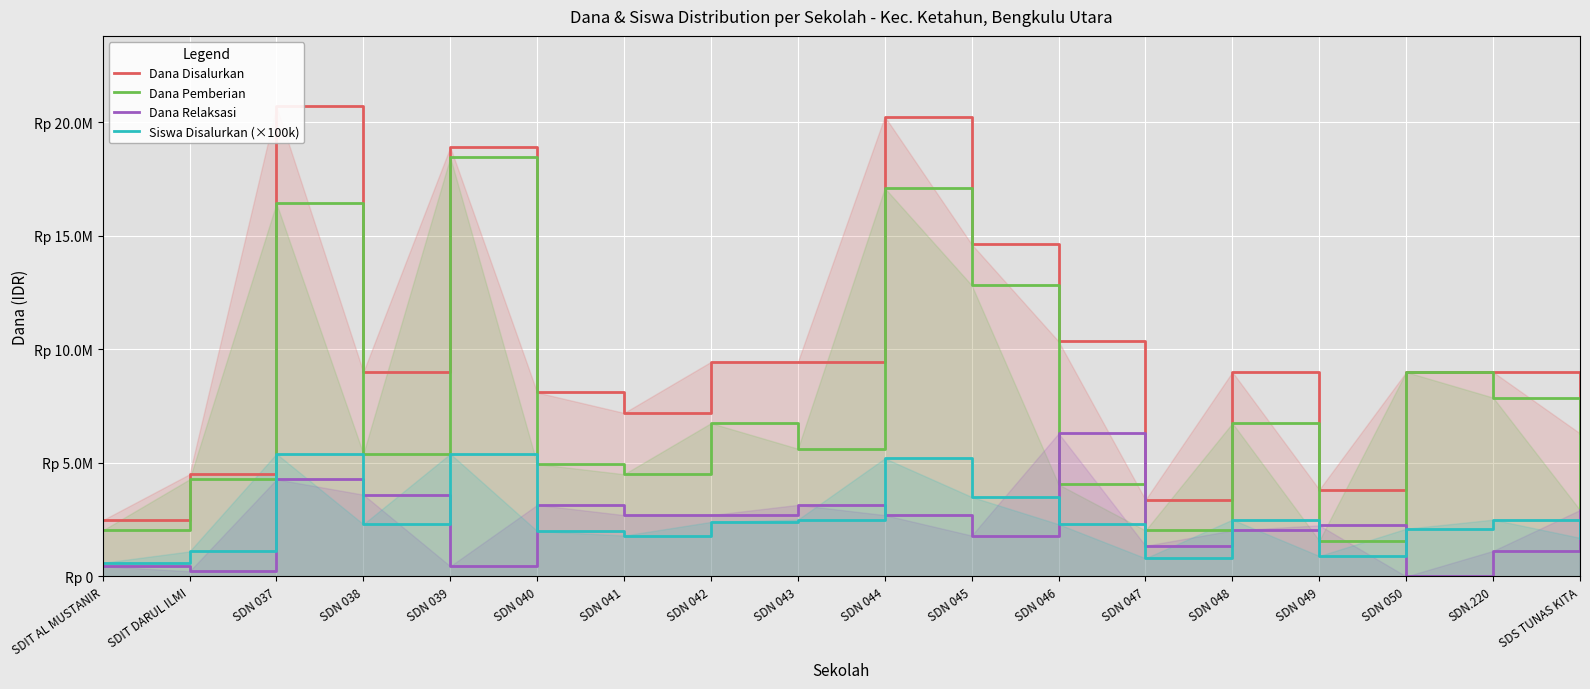

The value of Dana Relaksasi at SDIT AL MUSTANIR is 450000. True or false?

True